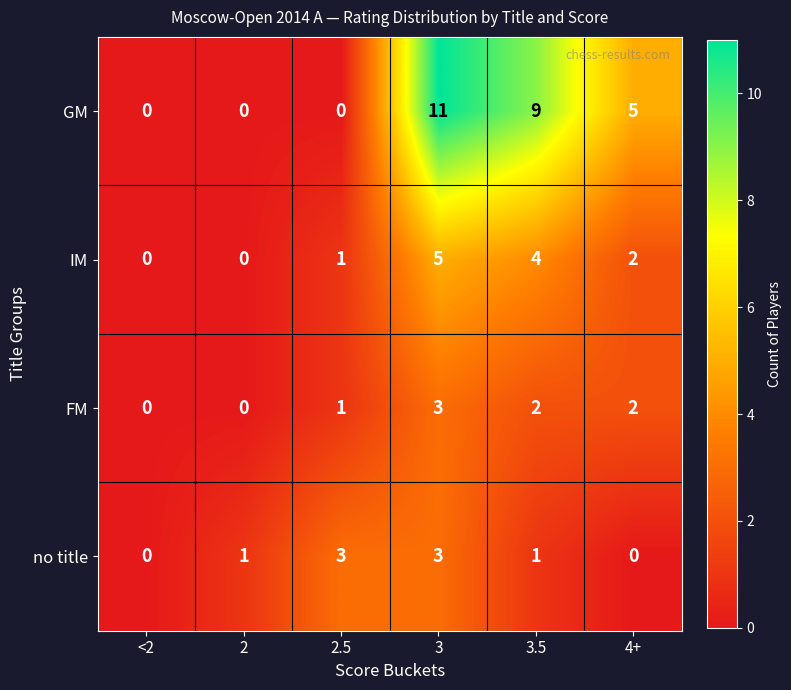

At which label does FM first exceed 2?

3